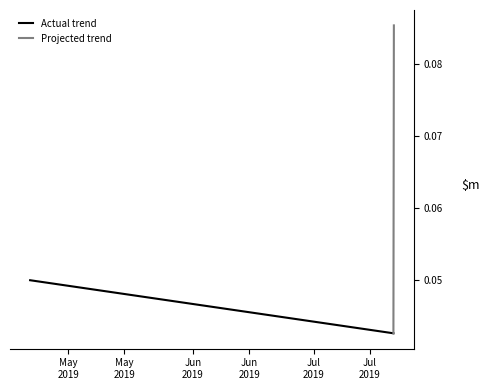

What are all the series names shown in the legend?

Actual trend, Projected trend